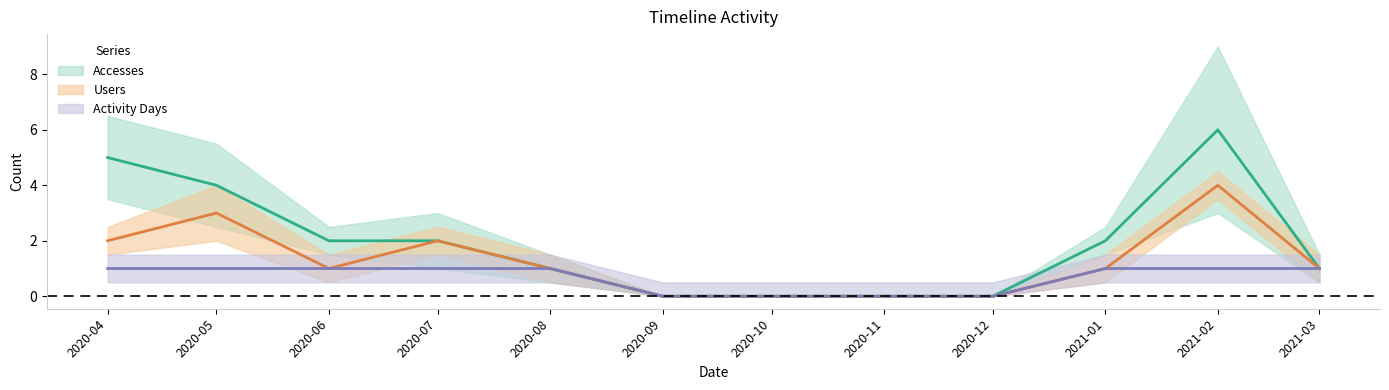

True or false: Accesses and Users cross at least once.

False